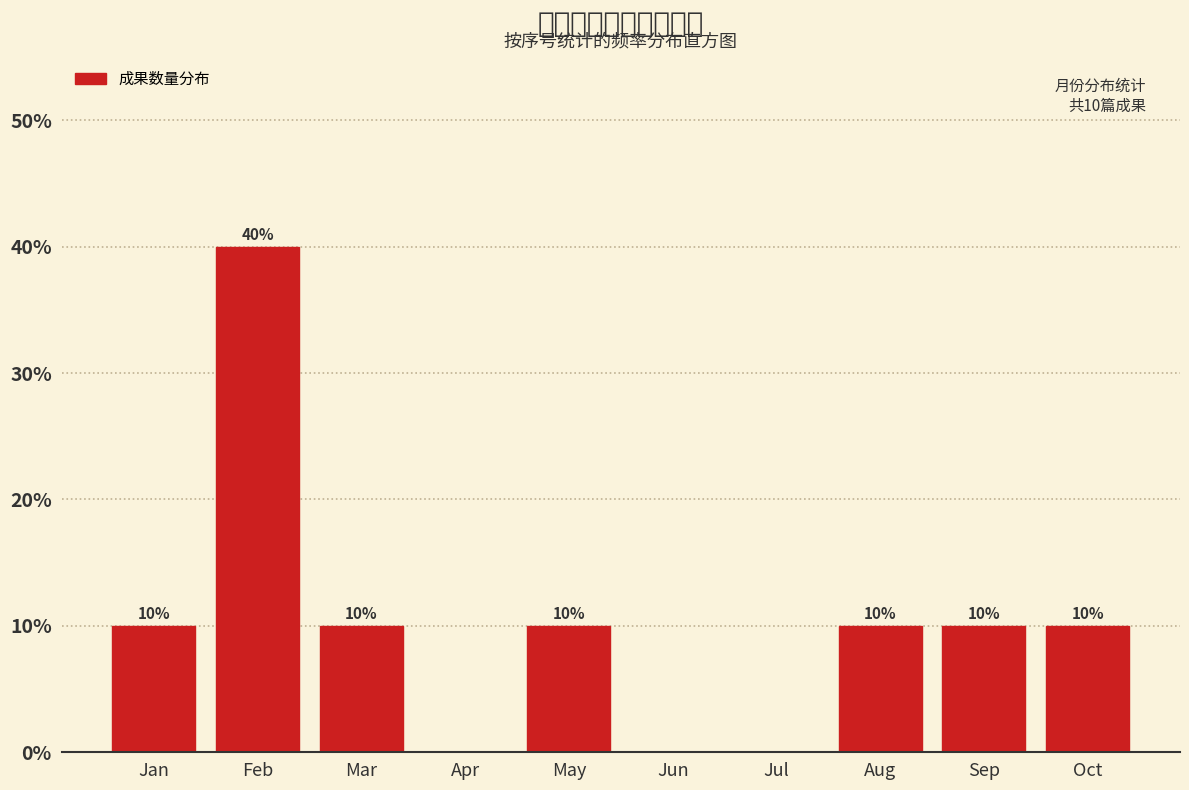

Reading left to right, what are all the values shown in this chart?

Jan=10	Feb=40	Mar=10	Apr=0	May=10	Jun=0	Jul=0	Aug=10	Sep=10	Oct=10